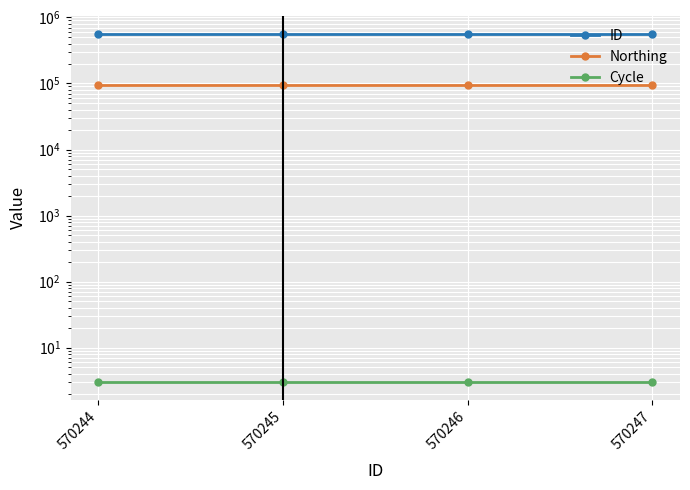

What is the lowest value of the Northing series?

96071